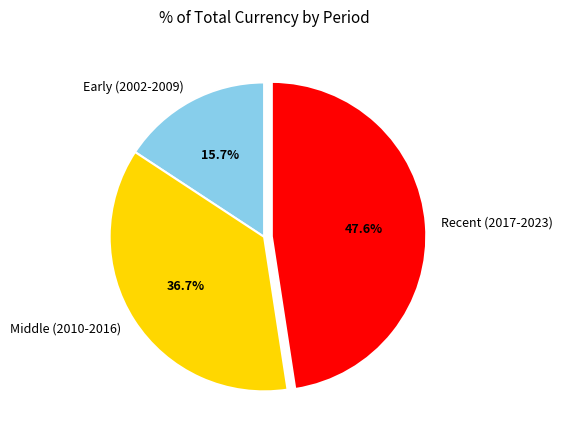

What is the total percentage of Middle (2010-2016) and Recent (2017-2023)?

84.3%